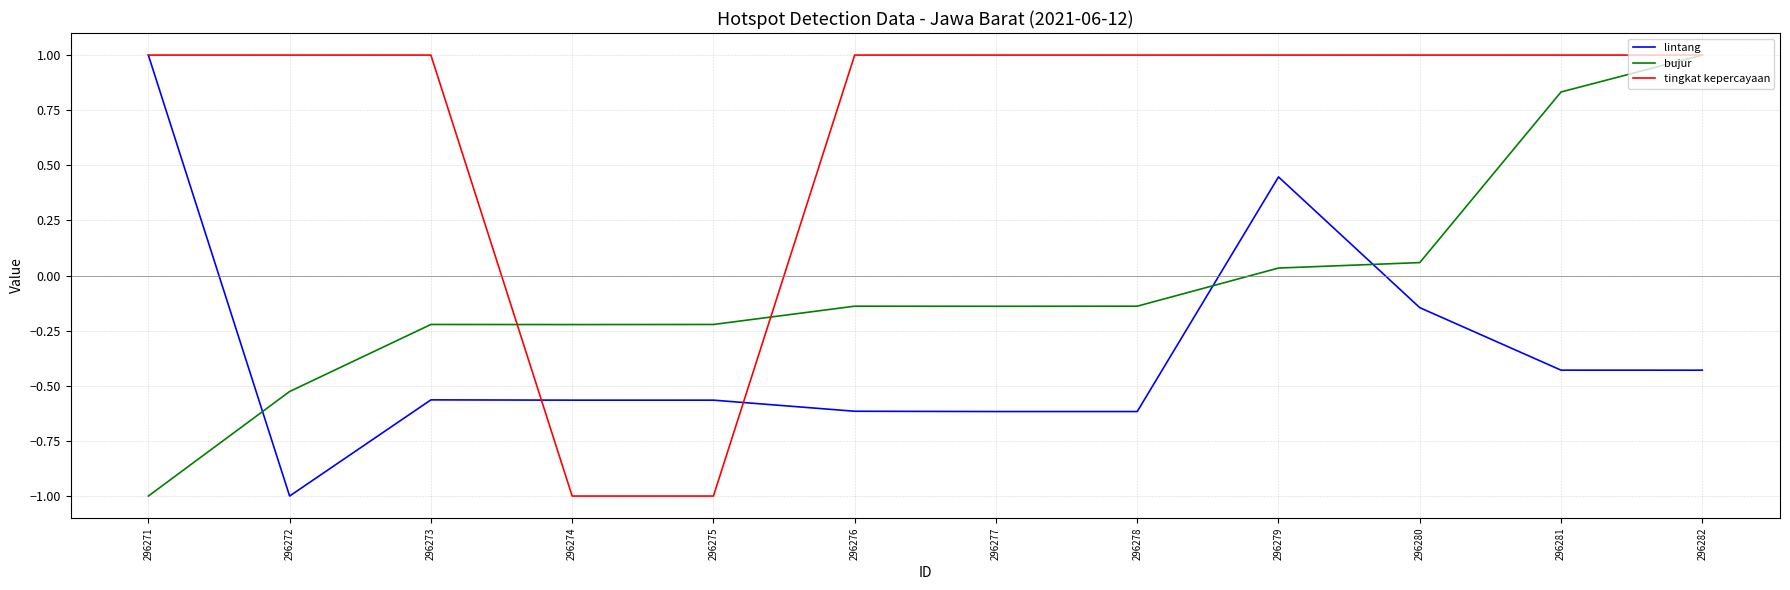

At which label is bujur closest to 0?

296279